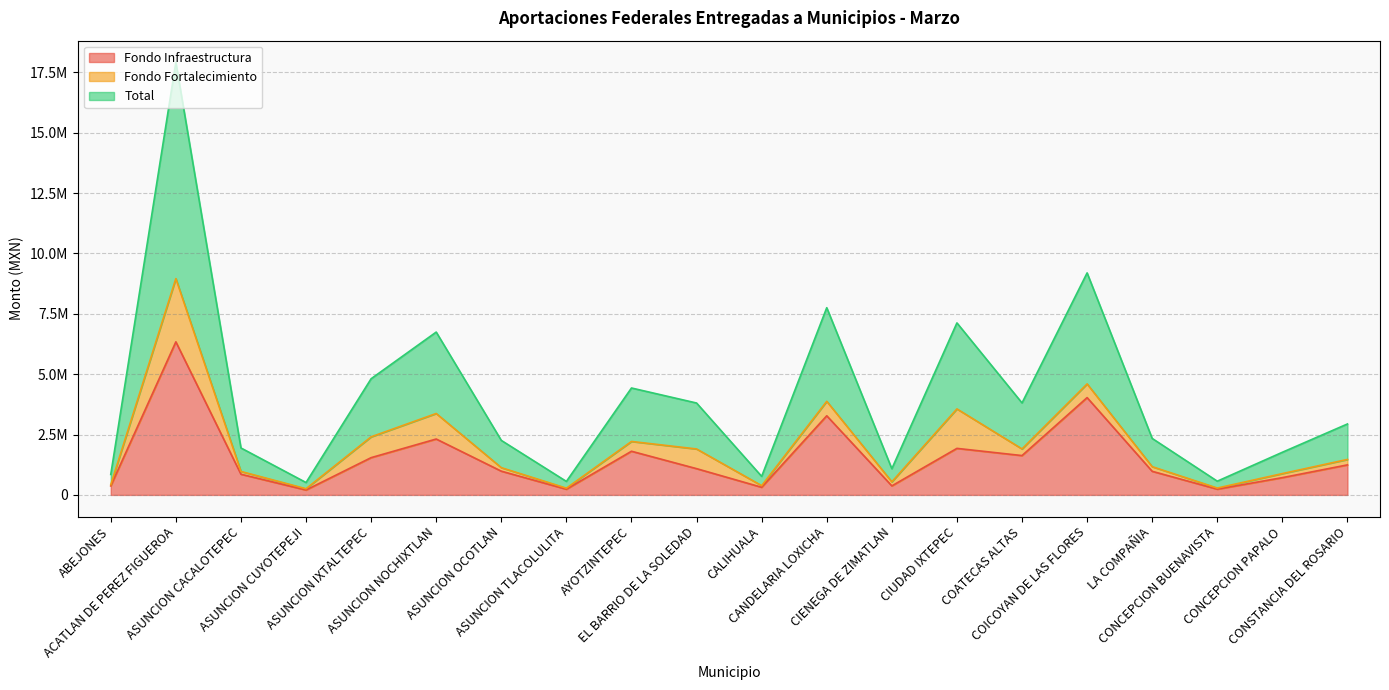

What are all the series names shown in the legend?

Fondo Infraestructura, Fondo Fortalecimiento, Total